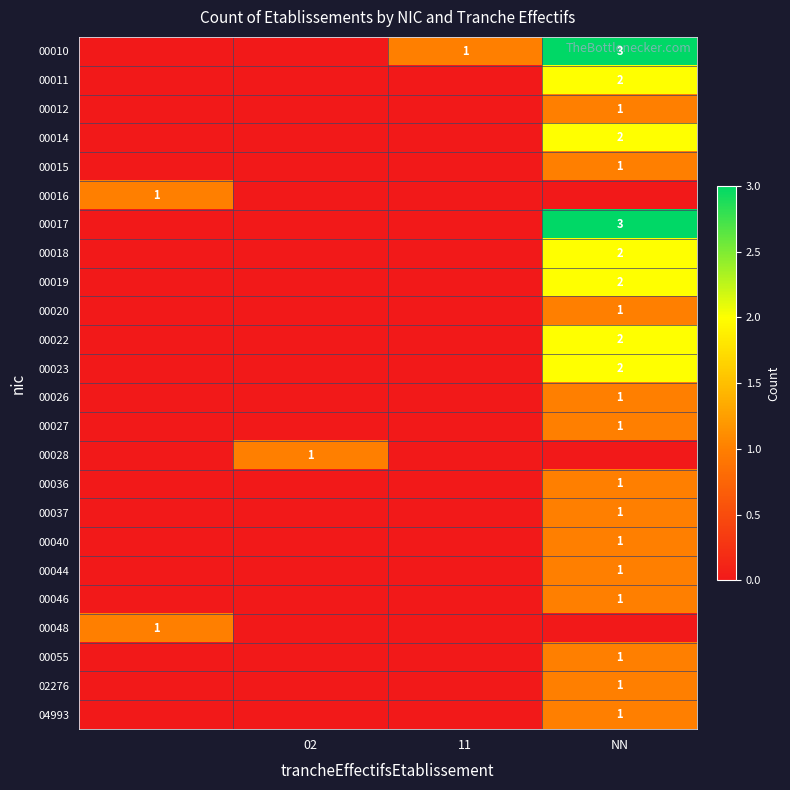

The value of 00015 at NN is 2. True or false?

False